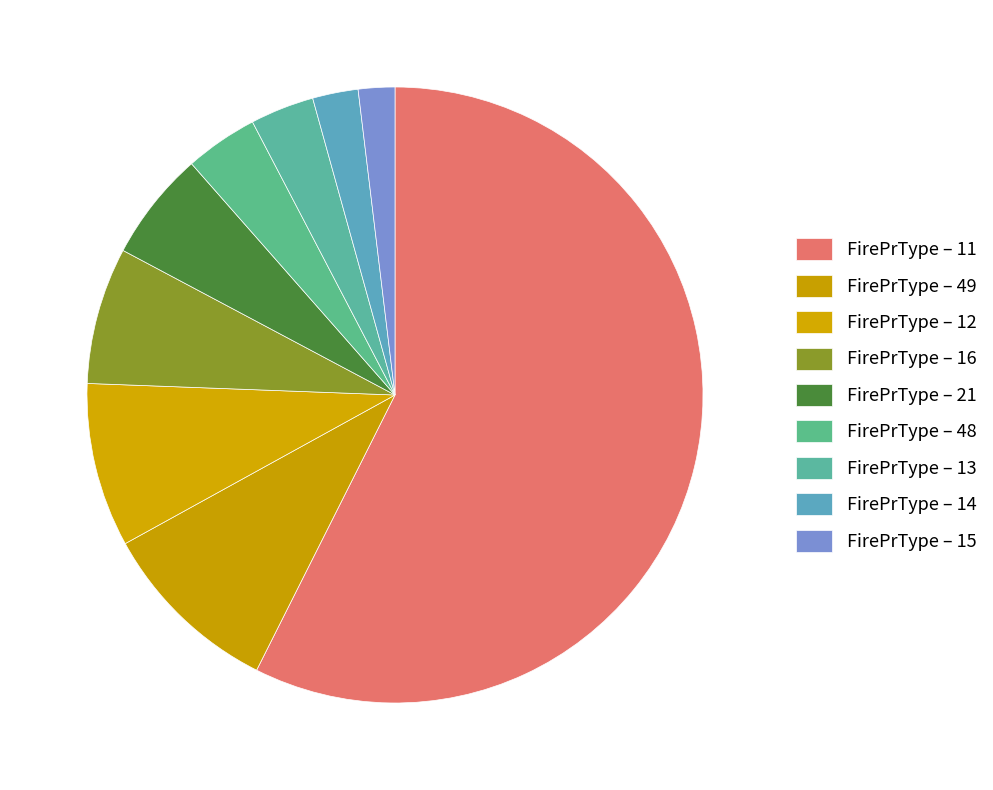

How many segments does this pie chart have?

9